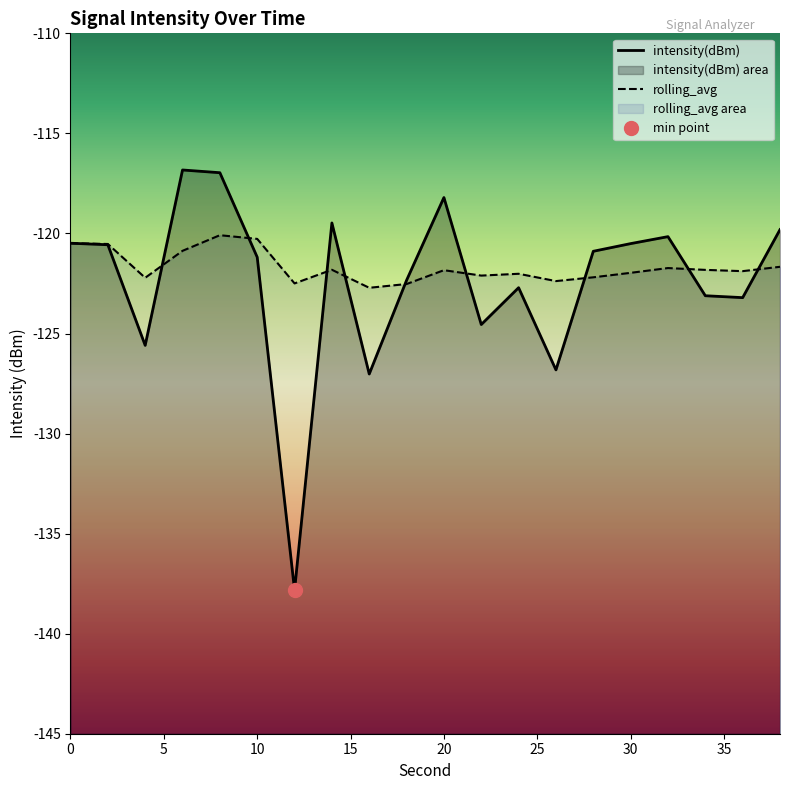

How many interior local valleys does the rolling_avg series have?

6